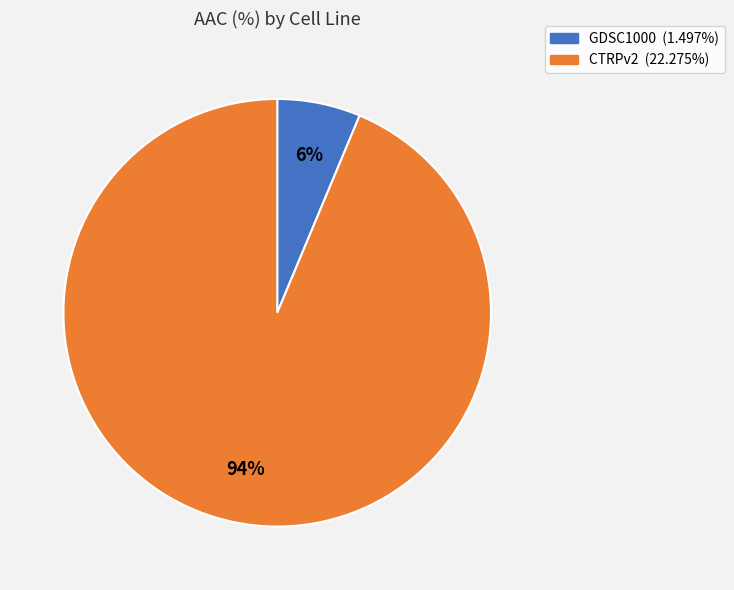

Count the number of slices in the pie.

2